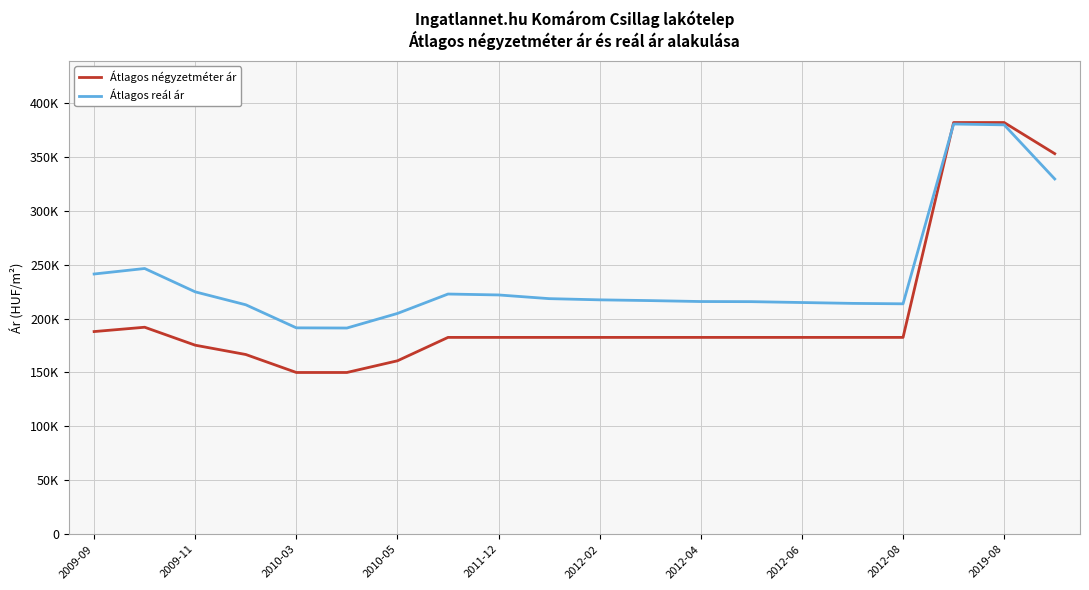

Does the chart have visible grid lines?

Yes